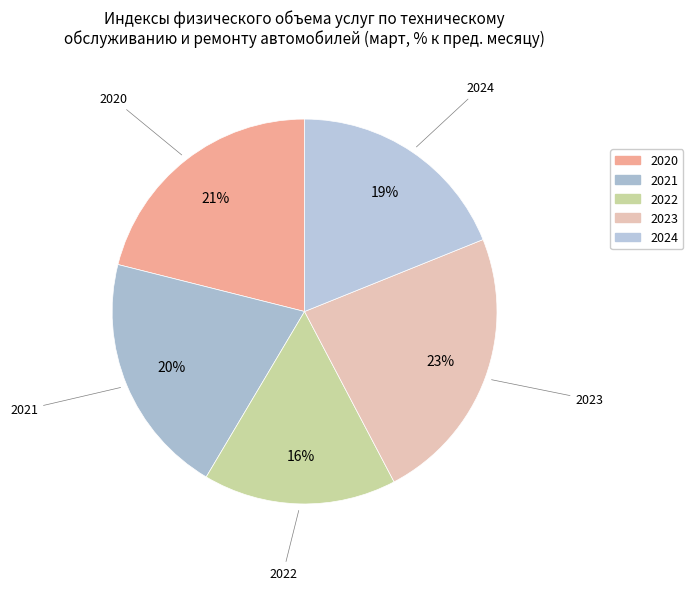

To the nearest percent, what percentage of the pie is 2020?

21%